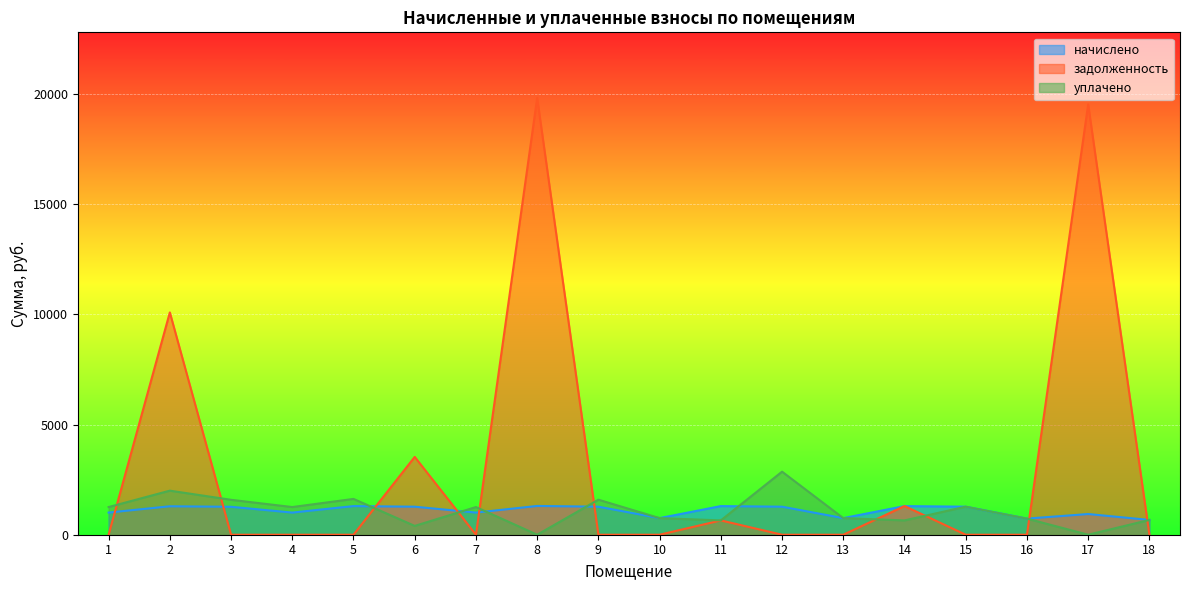

What are all the series names shown in the legend?

начислено, задолженность, уплачено